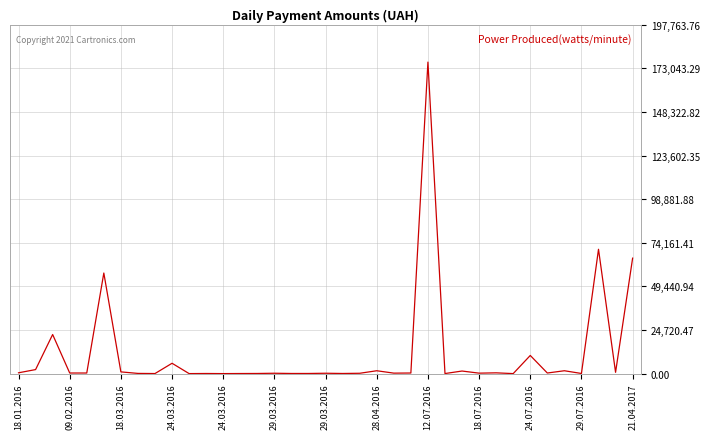

What is the greatest value displayed?

176574.8